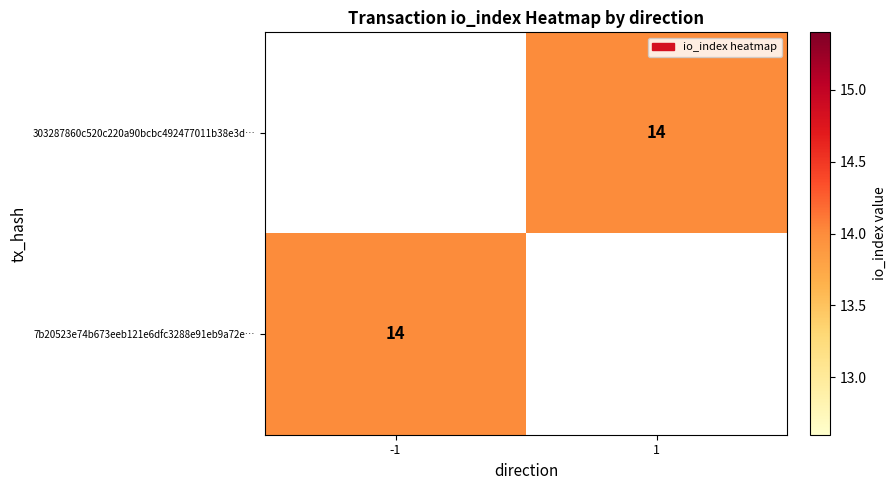

The value of 7b20523e74b673eeb121e6dfc3288e91eb9a72e… at -1 is 25. True or false?

False